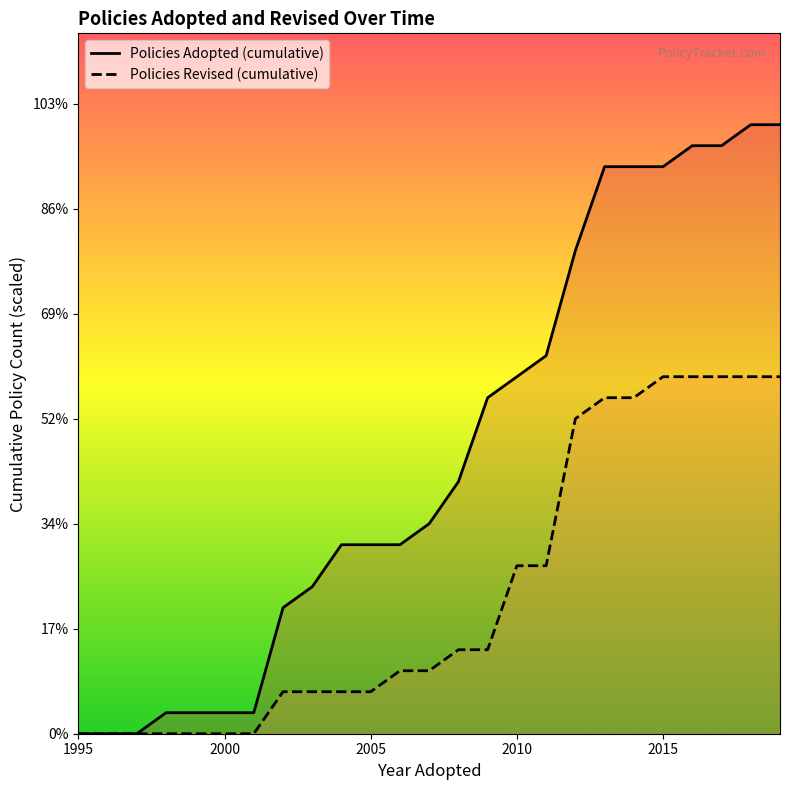

Does the chart display data point markers on the line(s)?

No